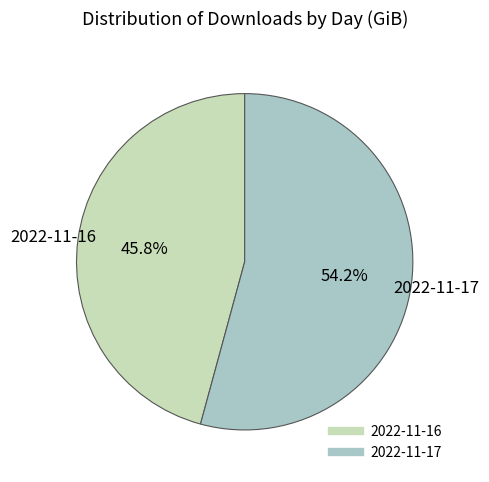

Combined, what portion of the pie is 2022-11-16 and 2022-11-17?

100.0%